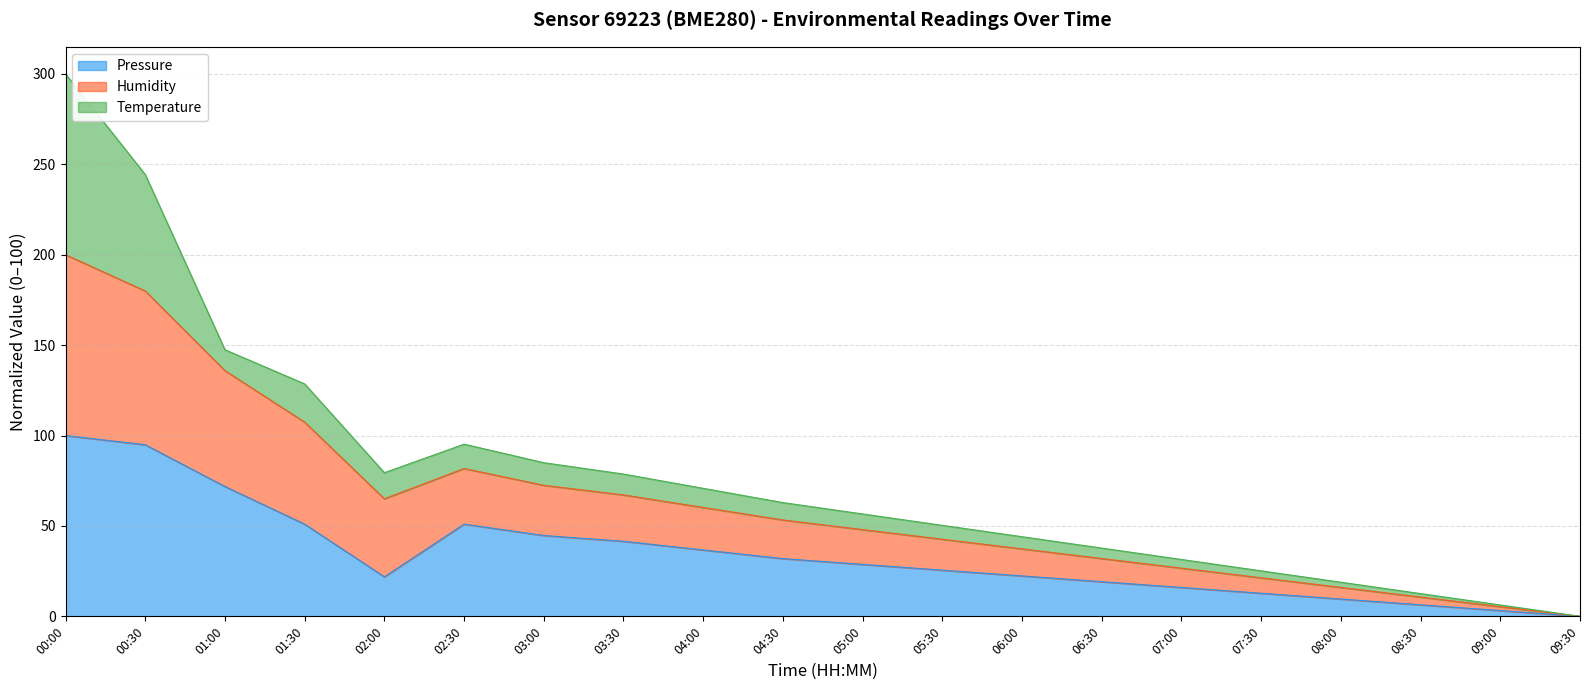

How many positive values does the Humidity (%) series have?

19